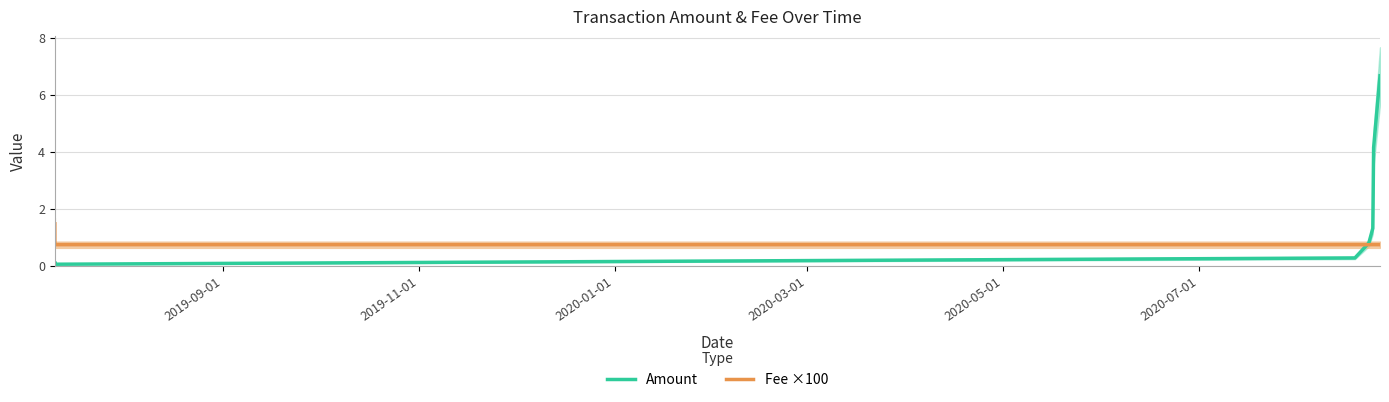

How many interior local valleys does the Amount series have?

1